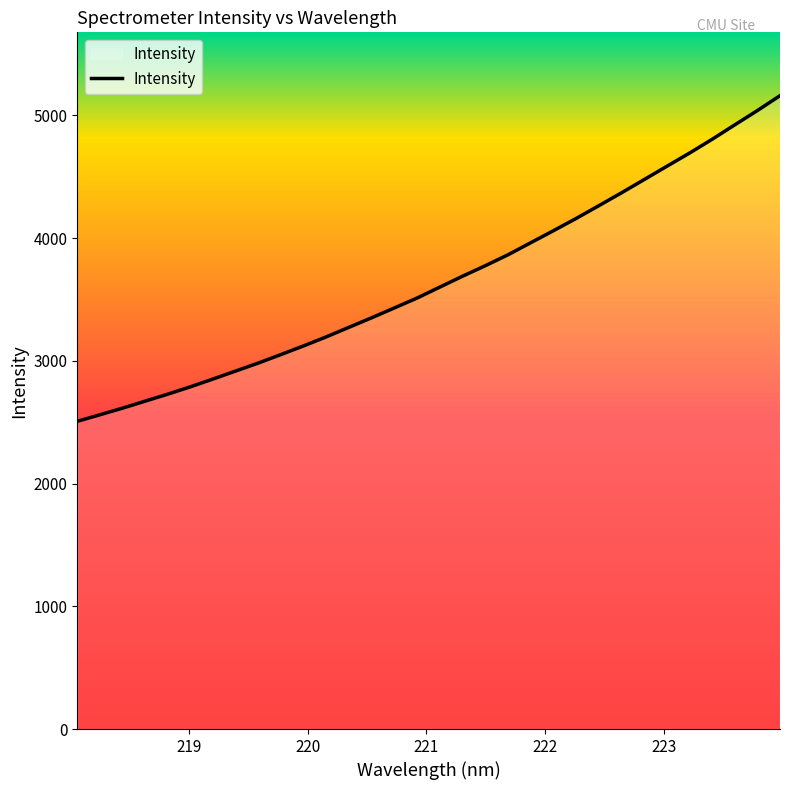

What is the smallest value displayed?

2507.6